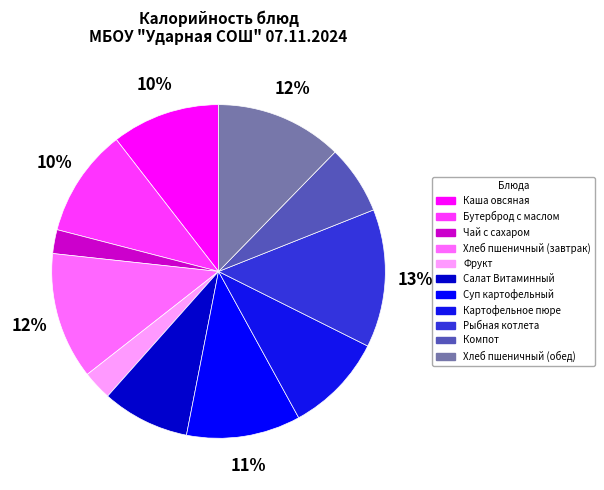

Rank the categories by value from highest to lowest.

Рыбная котлета, Хлеб пшеничный (завтрак), Хлеб пшеничный (обед), Суп картофельный, Каша овсяная, Бутерброд с маслом, Картофельное пюре, Салат Витаминный, Компот, Фрукт, Чай с сахаром